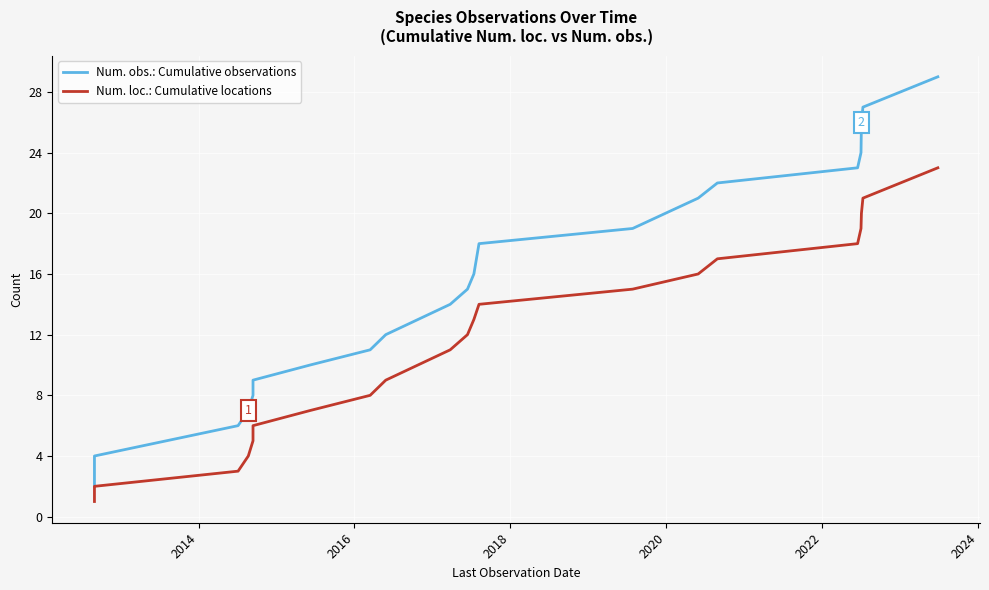

The Num. loc.: Cumulative locations series shows 14 at 8. True or false?

False